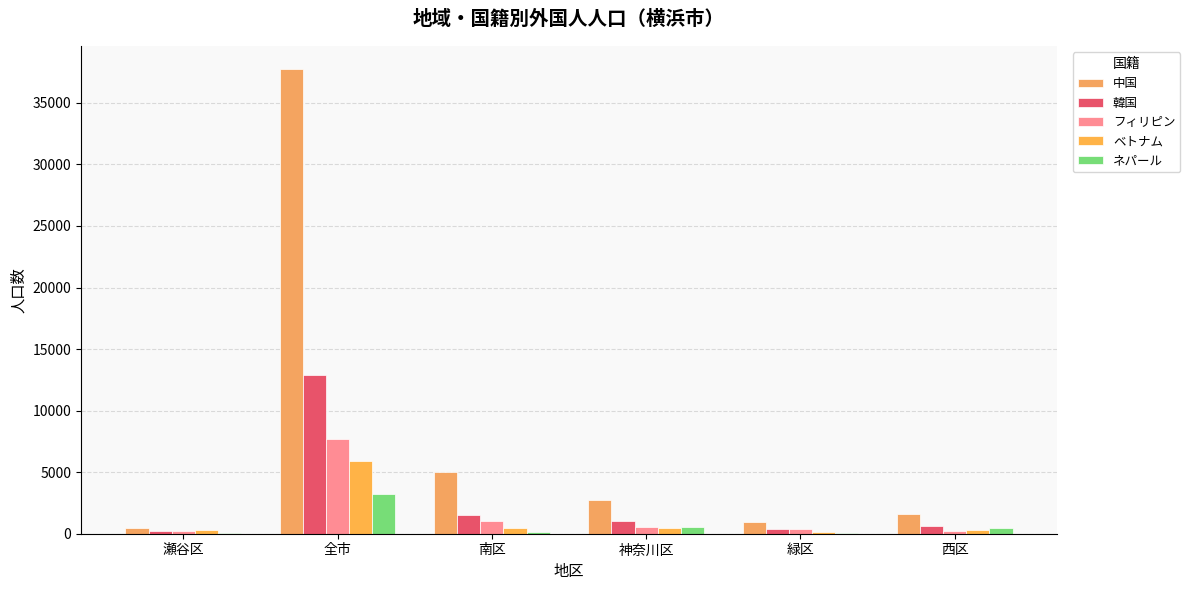

What is the sum of the ネパール values at 全市 and 神奈川区?

3801